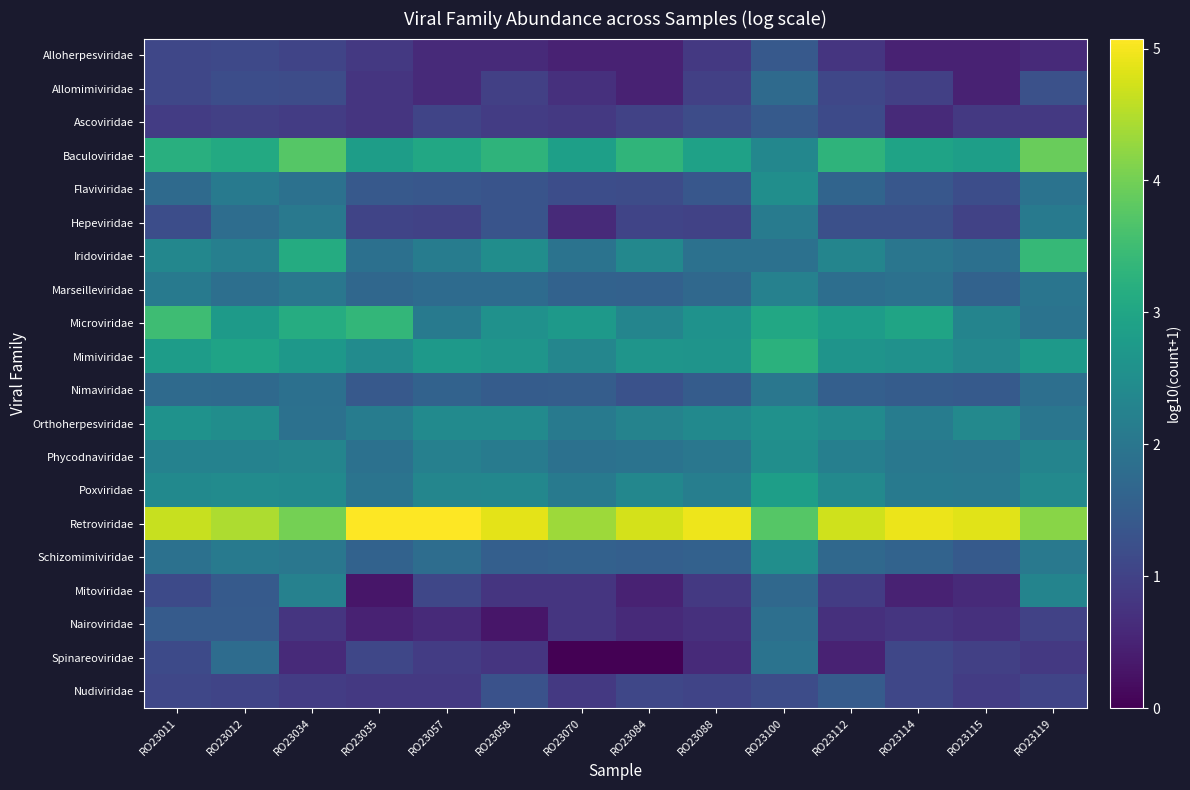

Reading right to left, transcribe all the data shown in this chart.

Alloherpesviridae: RO23119=0.6	RO23115=0.5	RO23114=0.5	RO23112=0.8	RO23100=1.4	RO23088=0.8	RO23084=0.5	RO23070=0.5	RO23058=0.6	RO23057=0.6	RO23035=0.8	RO23034=1.0	RO23012=1.1	RO23011=1.1
Allomimiviridae: RO23119=1.3	RO23115=0.5	RO23114=1.0	RO23112=1.1	RO23100=1.7	RO23088=1.0	RO23084=0.5	RO23070=0.7	RO23058=1.0	RO23057=0.6	RO23035=0.8	RO23034=1.2	RO23012=1.2	RO23011=1.1
Ascoviridae: RO23119=0.8	RO23115=0.8	RO23114=0.6	RO23112=1.1	RO23100=1.4	RO23088=1.2	RO23084=1.0	RO23070=0.8	RO23058=0.9	RO23057=1.0	RO23035=0.8	RO23034=0.9	RO23012=1.0	RO23011=0.9
Baculoviridae: RO23119=3.9	RO23115=2.8	RO23114=2.9	RO23112=3.3	RO23100=2.3	RO23088=2.9	RO23084=3.3	RO23070=2.9	RO23058=3.3	RO23057=3.1	RO23035=2.8	RO23034=3.7	RO23012=3.1	RO23011=3.2
Flaviviridae: RO23119=1.9	RO23115=1.2	RO23114=1.4	RO23112=1.6	RO23100=2.5	RO23088=1.4	RO23084=1.2	RO23070=1.2	RO23058=1.3	RO23057=1.4	RO23035=1.4	RO23034=1.9	RO23012=2.1	RO23011=1.8
Hepeviridae: RO23119=2.1	RO23115=1.0	RO23114=1.2	RO23112=1.2	RO23100=2.1	RO23088=1.0	RO23084=1.0	RO23070=0.6	RO23058=1.3	RO23057=1.0	RO23035=1.0	RO23034=2.1	RO23012=1.8	RO23011=1.2
Iridoviridae: RO23119=3.4	RO23115=1.9	RO23114=2.0	RO23112=2.3	RO23100=1.9	RO23088=1.9	RO23084=2.4	RO23070=1.9	RO23058=2.5	RO23057=2.1	RO23035=1.9	RO23034=3.1	RO23012=2.2	RO23011=2.4
Marseilleviridae: RO23119=2.0	RO23115=1.6	RO23114=1.9	RO23112=1.8	RO23100=2.2	RO23088=1.7	RO23084=1.6	RO23070=1.6	RO23058=1.8	RO23057=1.8	RO23035=1.7	RO23034=2.0	RO23012=1.9	RO23011=2.1
Microviridae: RO23119=1.9	RO23115=2.3	RO23114=3.0	RO23112=2.8	RO23100=3.0	RO23088=2.6	RO23084=2.3	RO23070=2.7	RO23058=2.6	RO23057=2.1	RO23035=3.4	RO23034=3.1	RO23012=2.8	RO23011=3.5
Mimiviridae: RO23119=2.7	RO23115=2.4	RO23114=2.6	RO23112=2.6	RO23100=3.2	RO23088=2.6	RO23084=2.7	RO23070=2.3	RO23058=2.6	RO23057=2.7	RO23035=2.5	RO23034=2.7	RO23012=2.9	RO23011=2.8
Nimaviridae: RO23119=1.9	RO23115=1.4	RO23114=1.5	RO23112=1.5	RO23100=2.0	RO23088=1.5	RO23084=1.3	RO23070=1.5	RO23058=1.5	RO23057=1.6	RO23035=1.4	RO23034=1.9	RO23012=1.7	RO23011=1.7
Orthoherpesviridae: RO23119=2.0	RO23115=2.4	RO23114=2.1	RO23112=2.4	RO23100=2.6	RO23088=2.4	RO23084=2.3	RO23070=2.1	RO23058=2.4	RO23057=2.4	RO23035=2.1	RO23034=1.9	RO23012=2.5	RO23011=2.6
Phycodnaviridae: RO23119=2.3	RO23115=2.0	RO23114=2.0	RO23112=2.2	RO23100=2.5	RO23088=2.0	RO23084=1.9	RO23070=1.9	RO23058=2.1	RO23057=2.2	RO23035=1.9	RO23034=2.3	RO23012=2.3	RO23011=2.3
Poxviridae: RO23119=2.4	RO23115=2.1	RO23114=2.1	RO23112=2.4	RO23100=2.8	RO23088=2.2	RO23084=2.3	RO23070=2.1	RO23058=2.4	RO23057=2.3	RO23035=2.0	RO23034=2.4	RO23012=2.5	RO23011=2.4
Retroviridae: RO23119=4.2	RO23115=4.8	RO23114=4.9	RO23112=4.7	RO23100=3.7	RO23088=5.0	RO23084=4.7	RO23070=4.3	RO23058=4.9	RO23057=5.1	RO23035=5.1	RO23034=4.0	RO23012=4.5	RO23011=4.7
Schizomimiviridae: RO23119=2.1	RO23115=1.4	RO23114=1.6	RO23112=1.7	RO23100=2.5	RO23088=1.6	RO23084=1.5	RO23070=1.6	RO23058=1.5	RO23057=1.8	RO23035=1.6	RO23034=2.0	RO23012=2.1	RO23011=1.9
Mitoviridae: RO23119=2.3	RO23115=0.6	RO23114=0.5	RO23112=0.9	RO23100=1.7	RO23088=0.8	RO23084=0.5	RO23070=0.8	RO23058=0.8	RO23057=1.1	RO23035=0.3	RO23034=2.2	RO23012=1.4	RO23011=1.1
Nairoviridae: RO23119=1.0	RO23115=0.7	RO23114=0.8	RO23112=0.7	RO23100=1.9	RO23088=0.7	RO23084=0.6	RO23070=0.8	RO23058=0.3	RO23057=0.6	RO23035=0.5	RO23034=0.8	RO23012=1.5	RO23011=1.5
Spinareoviridae: RO23119=0.8	RO23115=1.0	RO23114=1.1	RO23112=0.5	RO23100=1.9	RO23088=0.6	RO23084=0.0	RO23070=0.0	RO23058=0.8	RO23057=0.9	RO23035=1.1	RO23034=0.6	RO23012=1.8	RO23011=1.1
Nudiviridae: RO23119=1.0	RO23115=0.9	RO23114=1.1	RO23112=1.5	RO23100=1.2	RO23088=1.0	RO23084=1.1	RO23070=0.8	RO23058=1.3	RO23057=0.8	RO23035=0.8	RO23034=0.9	RO23012=1.0	RO23011=1.1